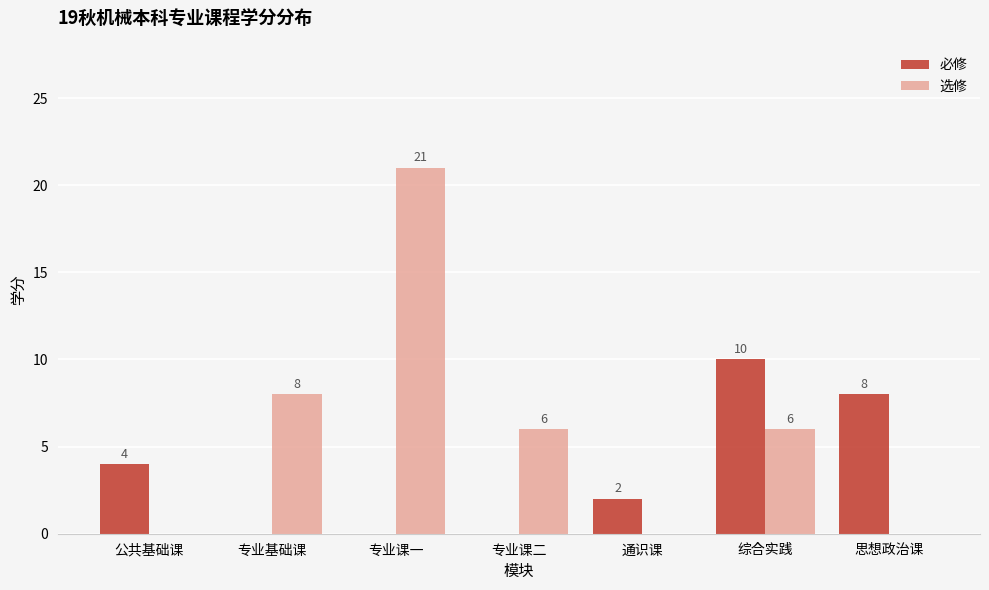

Which category has the highest value across all series?

专业课一